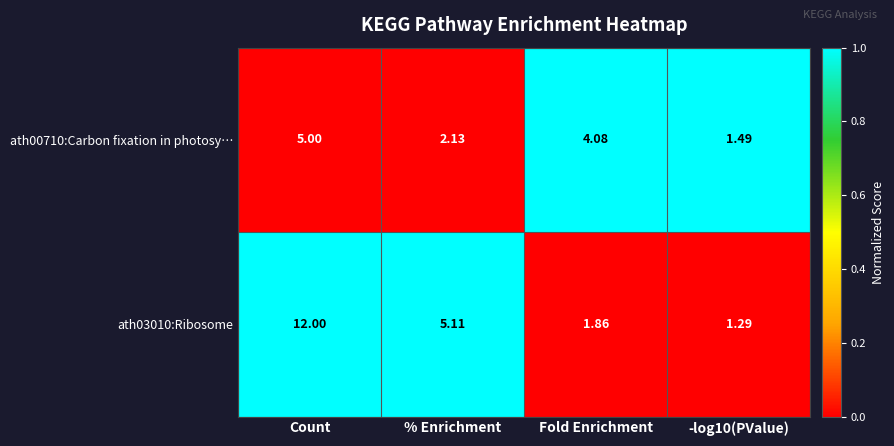

At which category is the sum across all series the highest?

Count